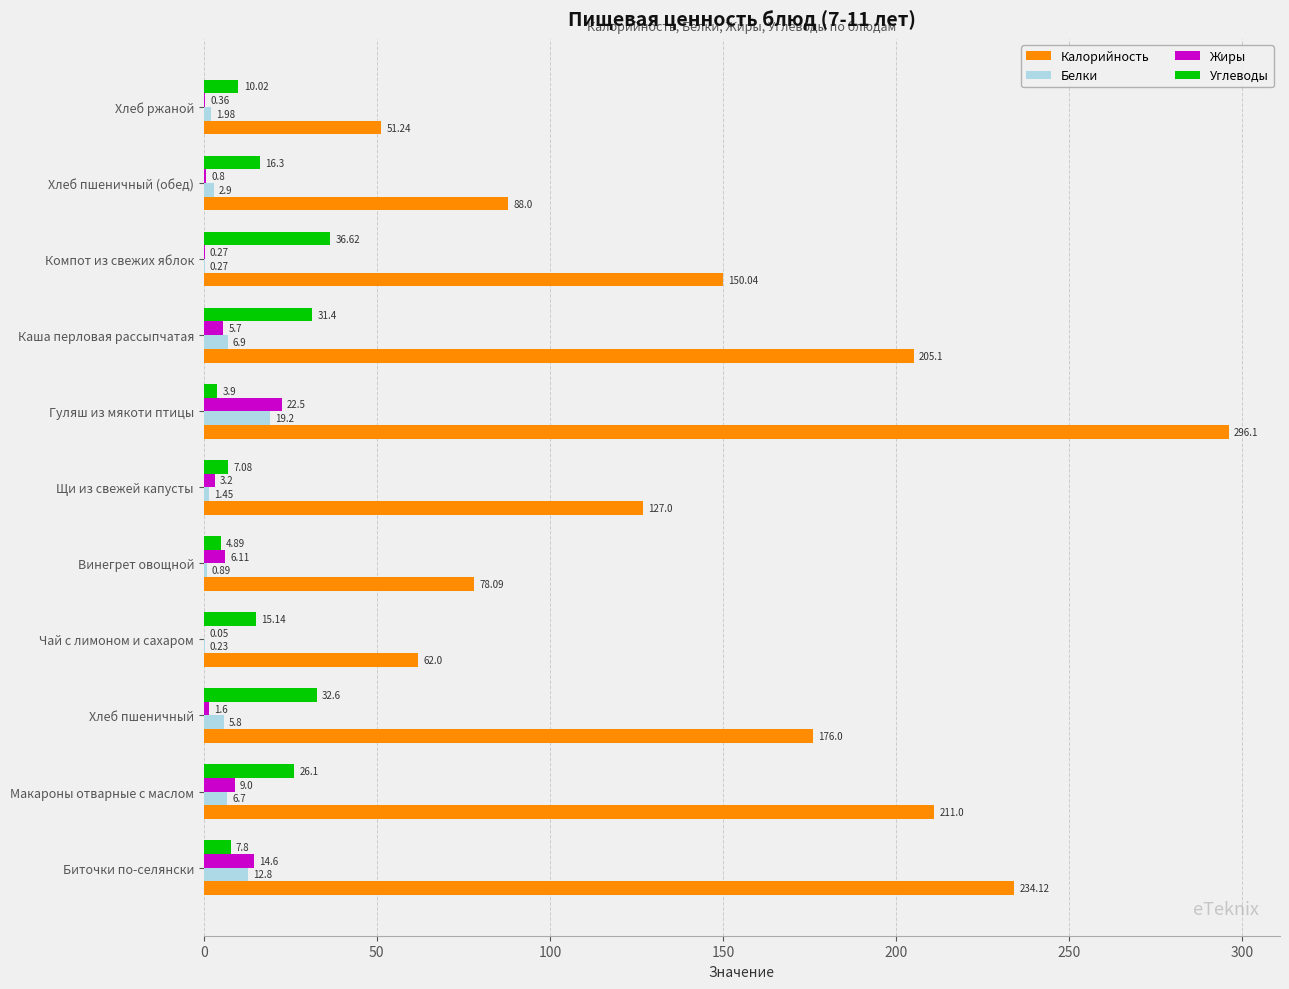

What are all the series names shown in the legend?

Калорийность, Белки, Жиры, Углеводы